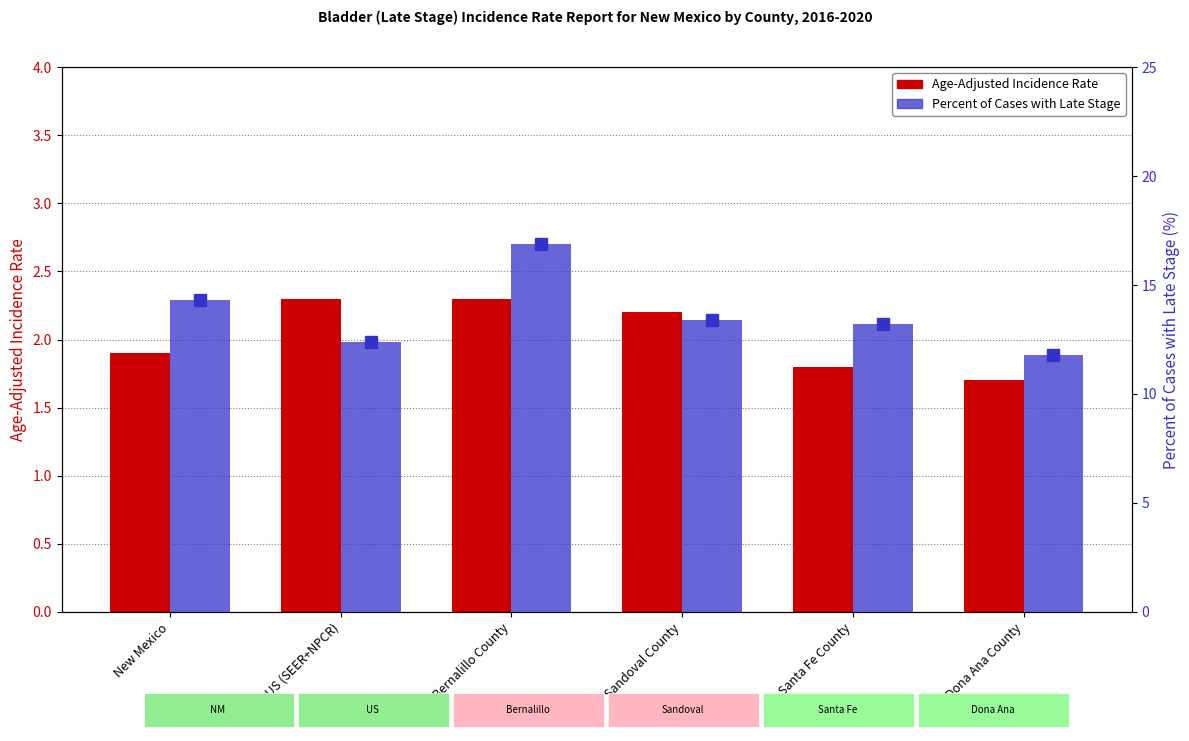

What is the label of the 5th bar from the right?

US (SEER+NPCR)